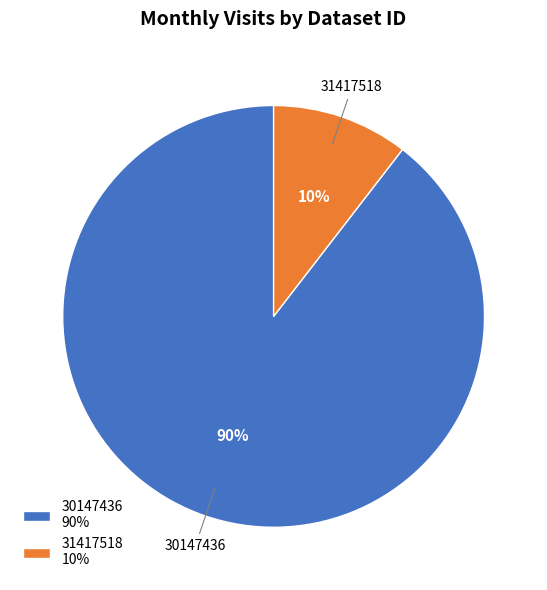

Is the sum of 30147436 and 31417518 greater than half?

Yes